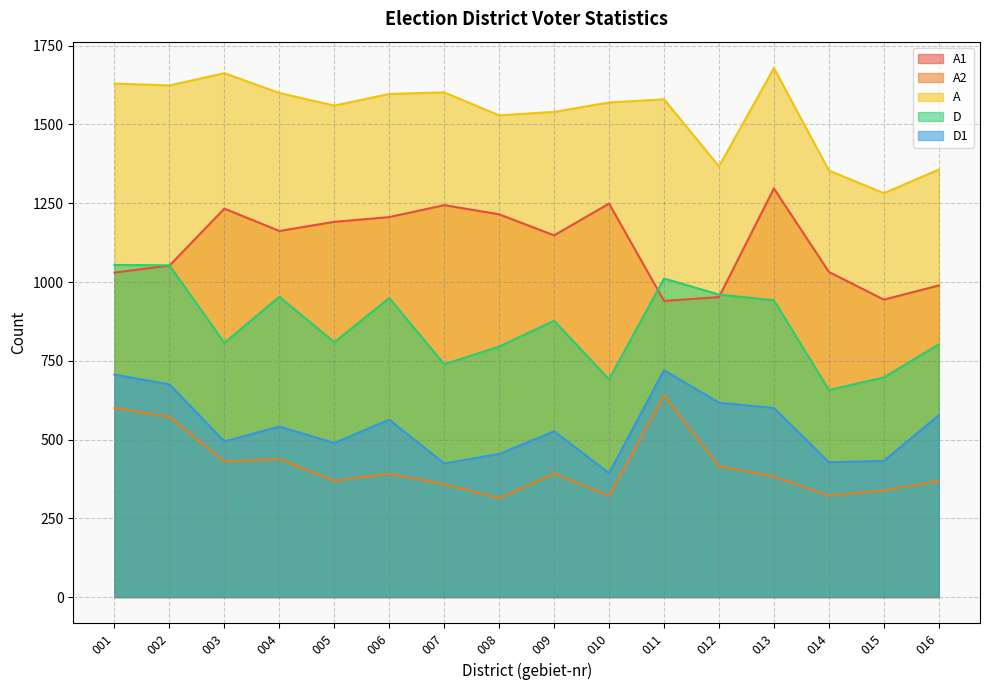

Reading left to right, extract all data points from this chart.

A1: 001=1030	002=1052	003=1233	004=1162	005=1191	006=1206	007=1244	008=1215	009=1148	010=1249	011=940	012=952	013=1297	014=1032	015=944	016=989
A2: 001=600	002=572	003=430	004=438	005=369	006=391	007=358	008=314	009=392	010=321	011=640	012=415	013=382	014=322	015=338	016=368
A: 001=1630	002=1624	003=1663	004=1600	005=1560	006=1597	007=1602	008=1529	009=1540	010=1570	011=1580	012=1367	013=1679	014=1354	015=1282	016=1357
D: 001=1054	002=1053	003=807	004=953	005=809	006=949	007=739	008=795	009=877	010=691	011=1011	012=960	013=942	014=657	015=697	016=802
D1: 001=706	002=675	003=494	004=541	005=489	006=563	007=424	008=454	009=526	010=393	011=720	012=617	013=600	014=428	015=432	016=577